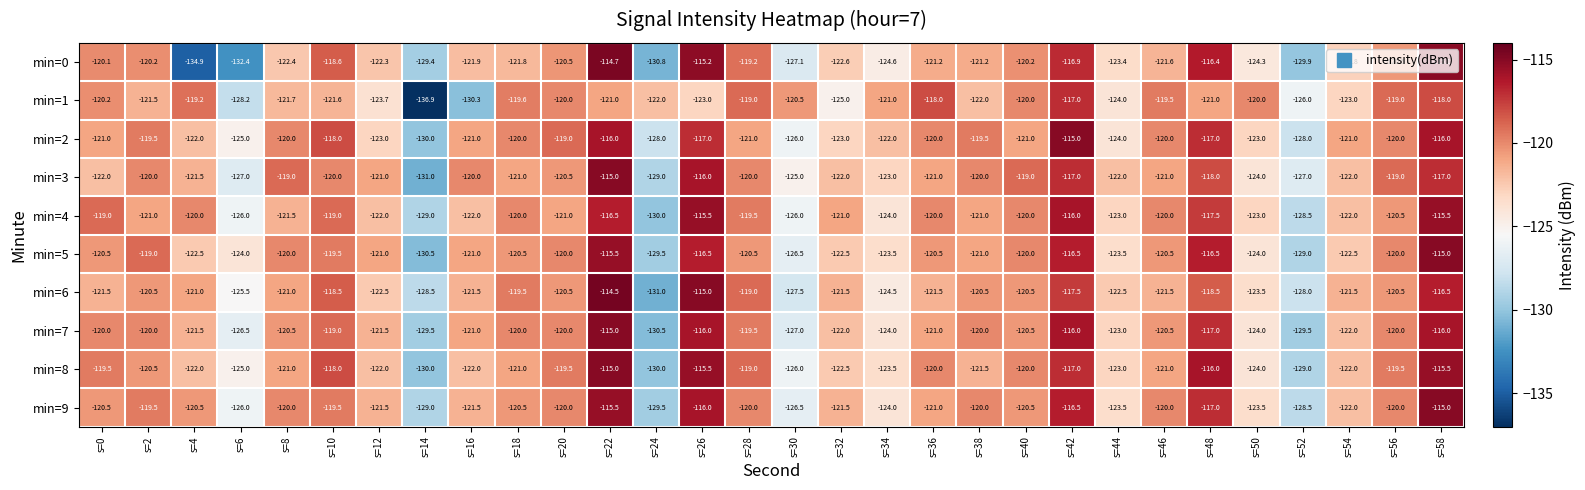

What is the total value across all series at s=2?

-1201.7